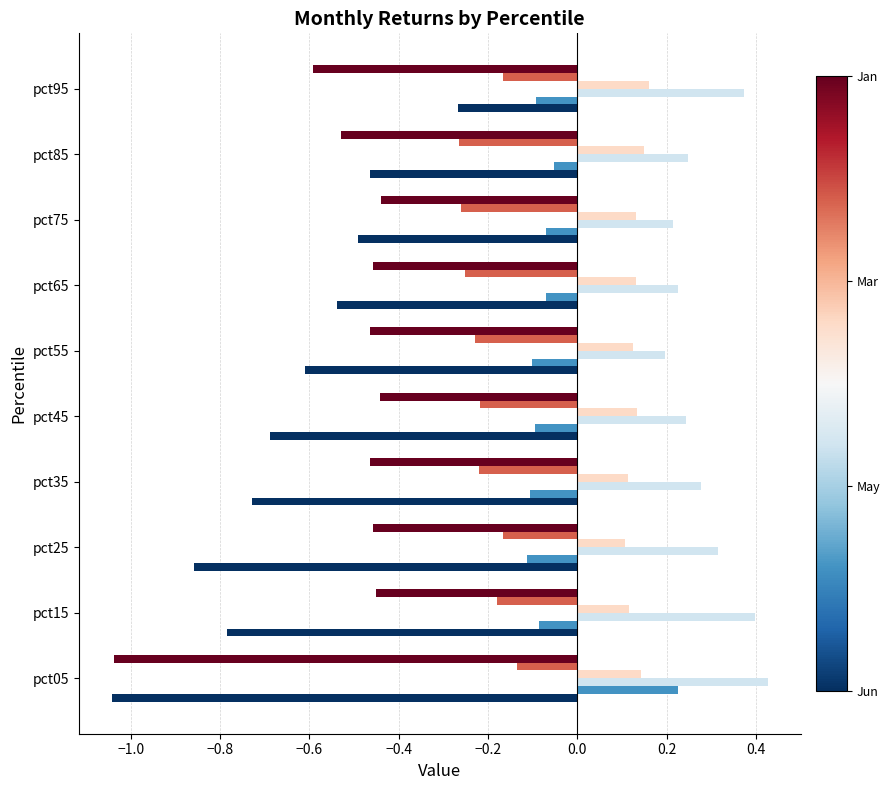

What is the spread (max minus min) of values at pct25?

1.2